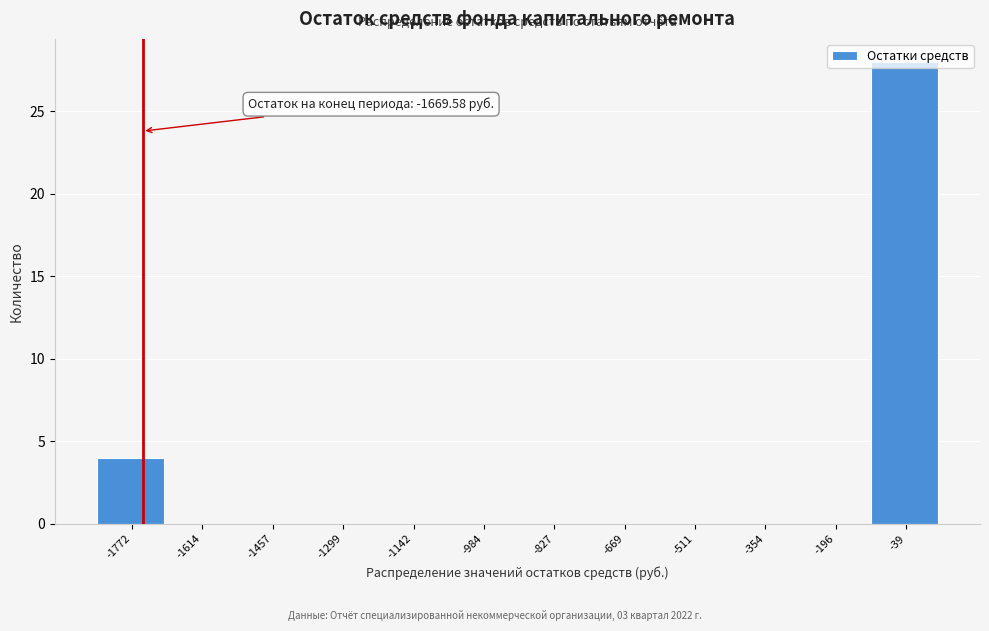

What is the maximum value shown in the chart?

28